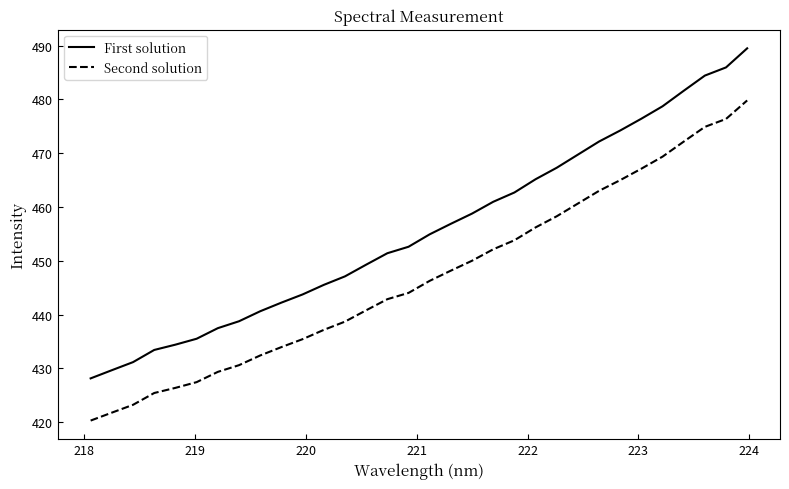

What is the difference between the maximum and minimum values in the Second solution series?

59.5